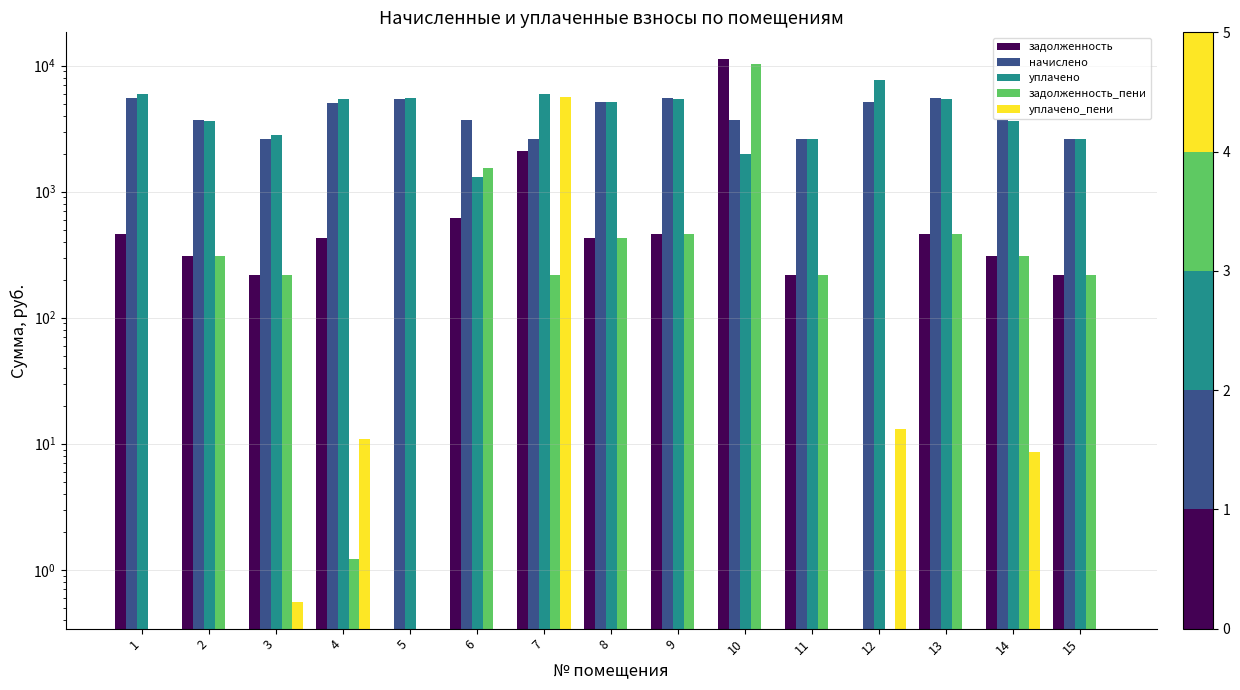

What is the value of the задолженность bar at the 7th from the left?

2106.8